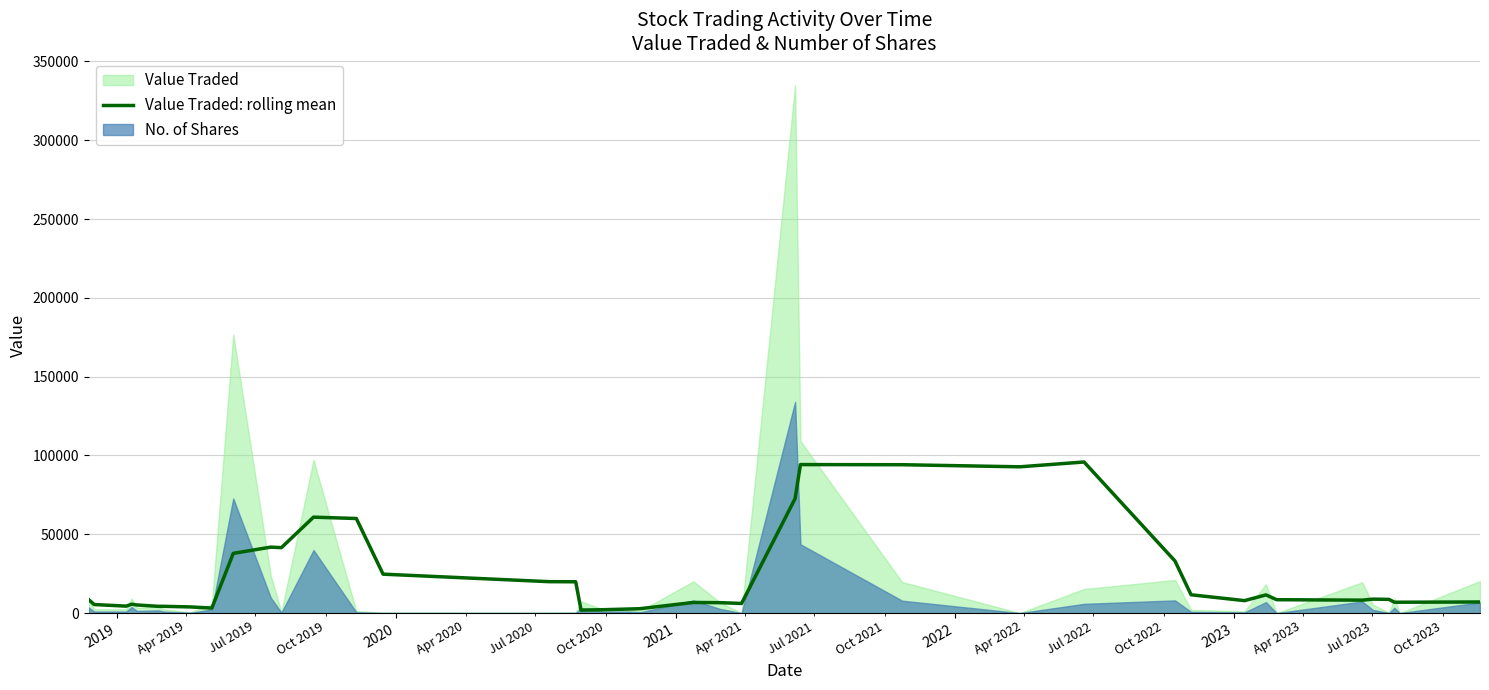

What is the highest value of the Value Traded: rolling mean series?

95874.4